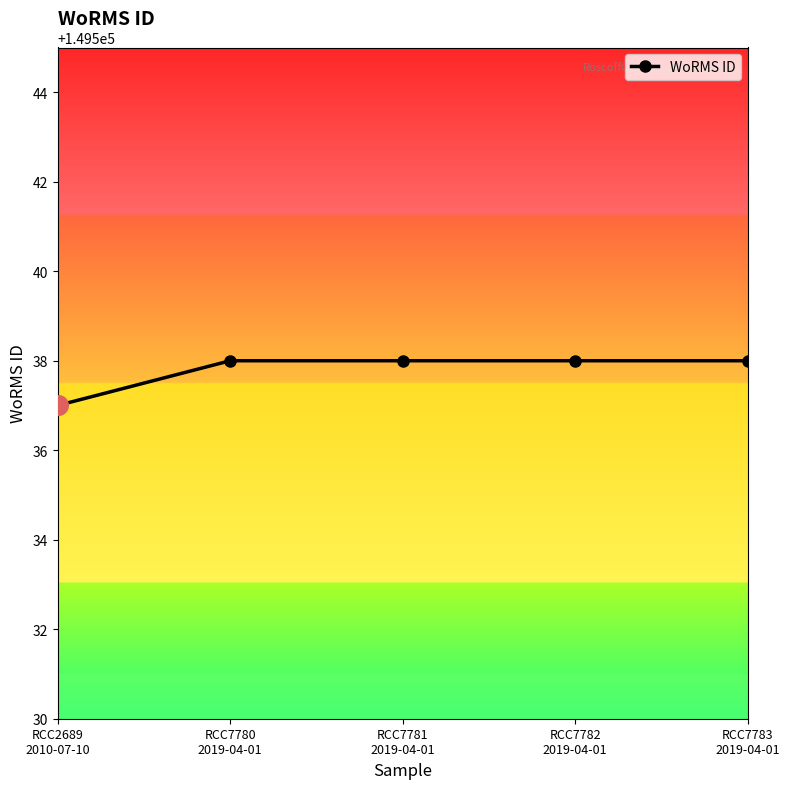

Between RCC7780
2019-04-01 and RCC2689
2010-07-10, which is larger?

RCC7780
2019-04-01